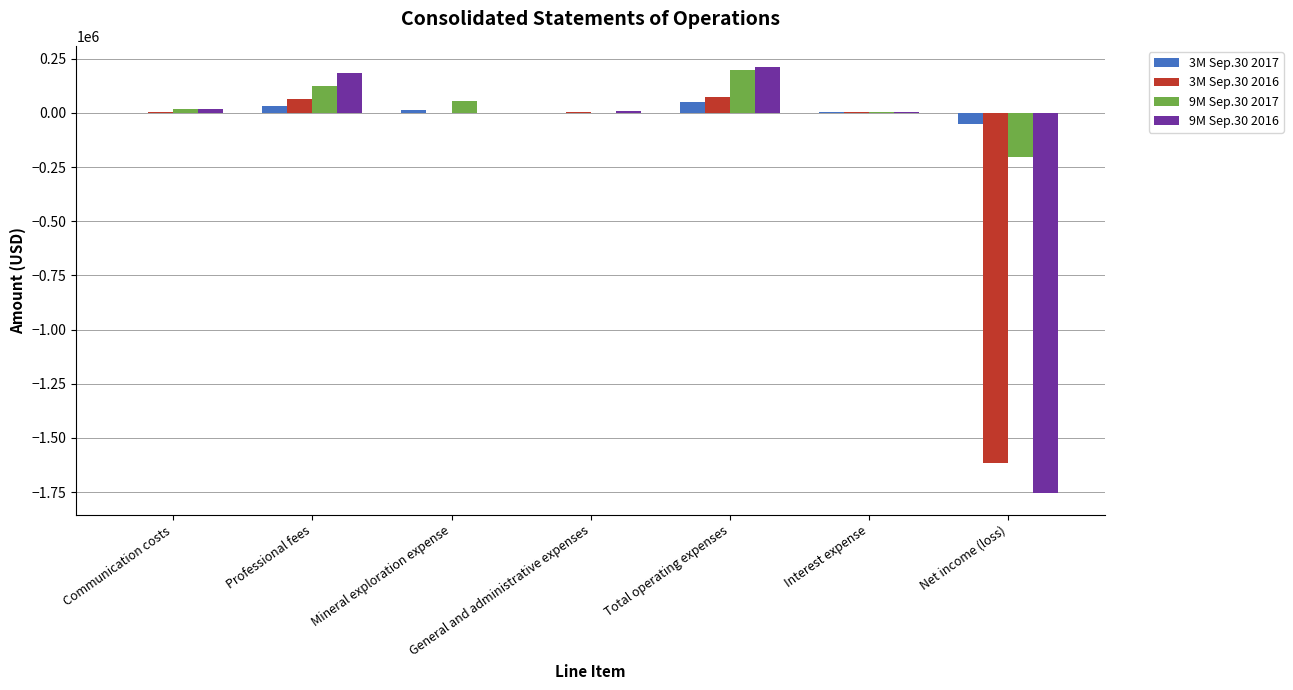

Is the value of 9M Sep.30 2016 at Communication costs greater than the value of 9M Sep.30 2017 at Net income (loss)?

Yes